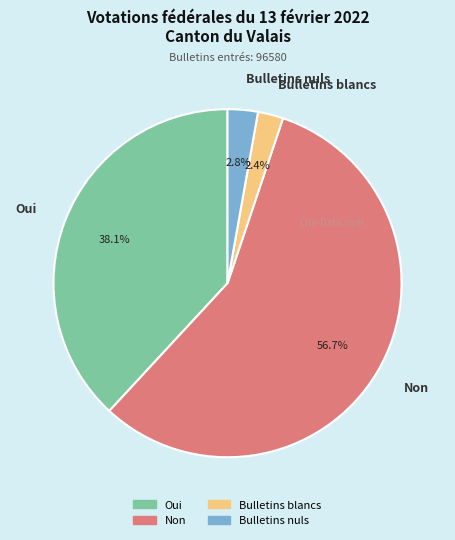

What is the largest slice in the pie chart?

Non